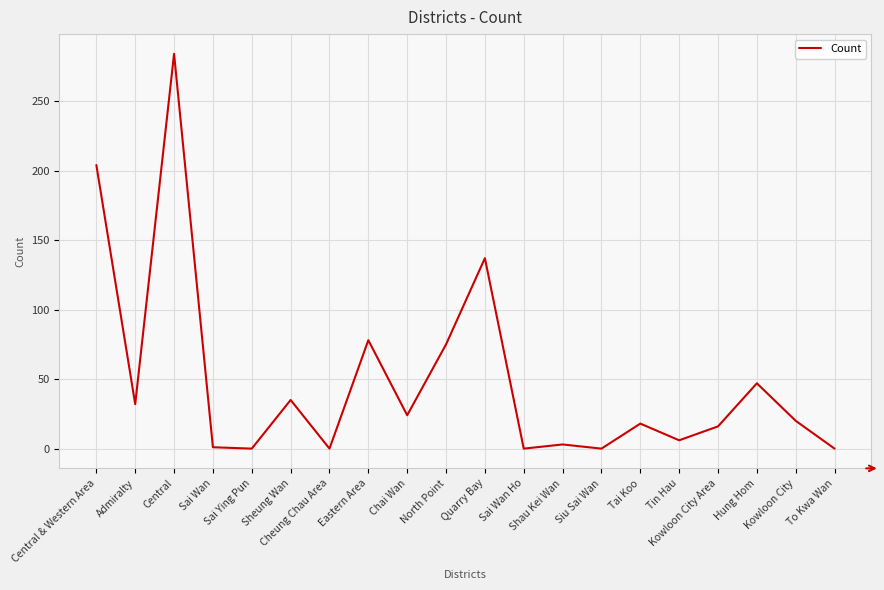

What is the value of the 11th point from the left?

137